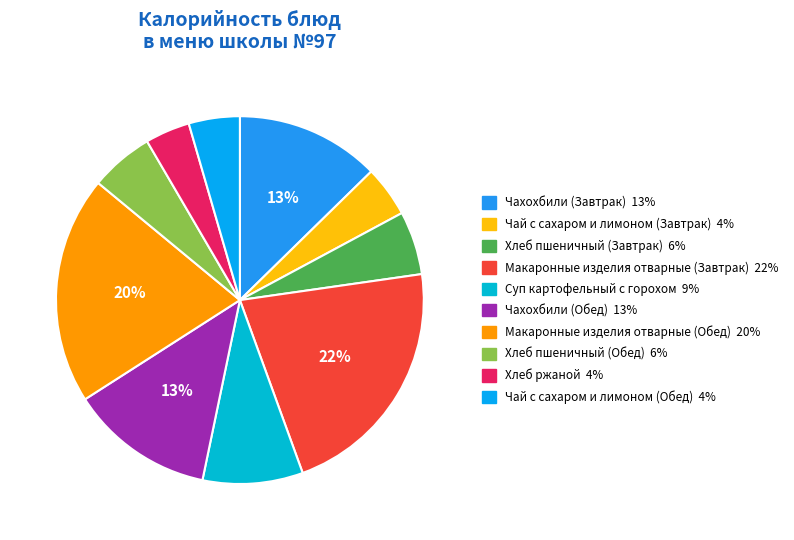

Which category has the biggest portion of the pie?

Макаронные изделия отварные (Завтрак)